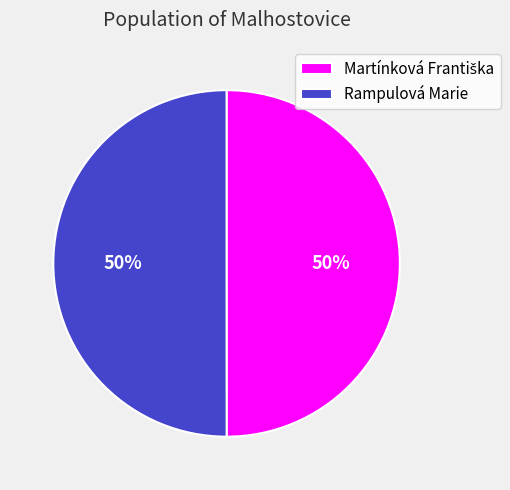

To the nearest percent, what percentage of the pie is Rampulová Marie?

50%